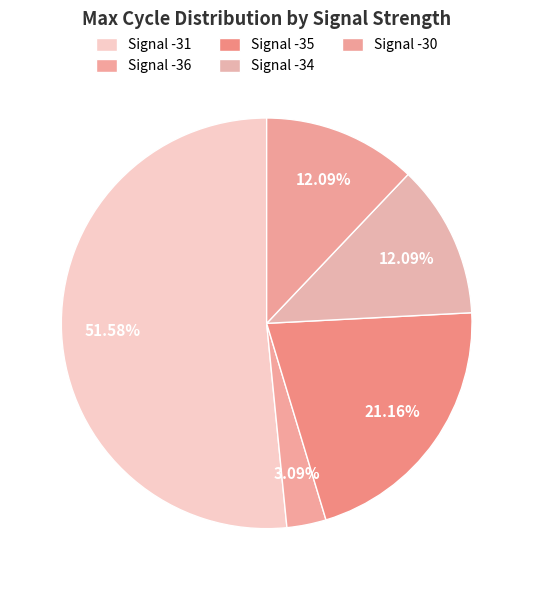

Does Signal -36 represent more than half of the total?

No